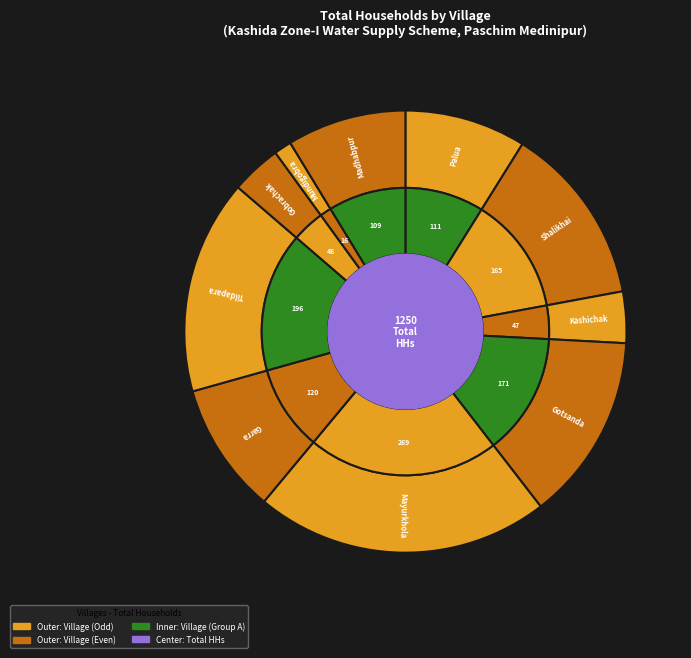

Combined, do Garra and Kashichak account for over 50%?

No